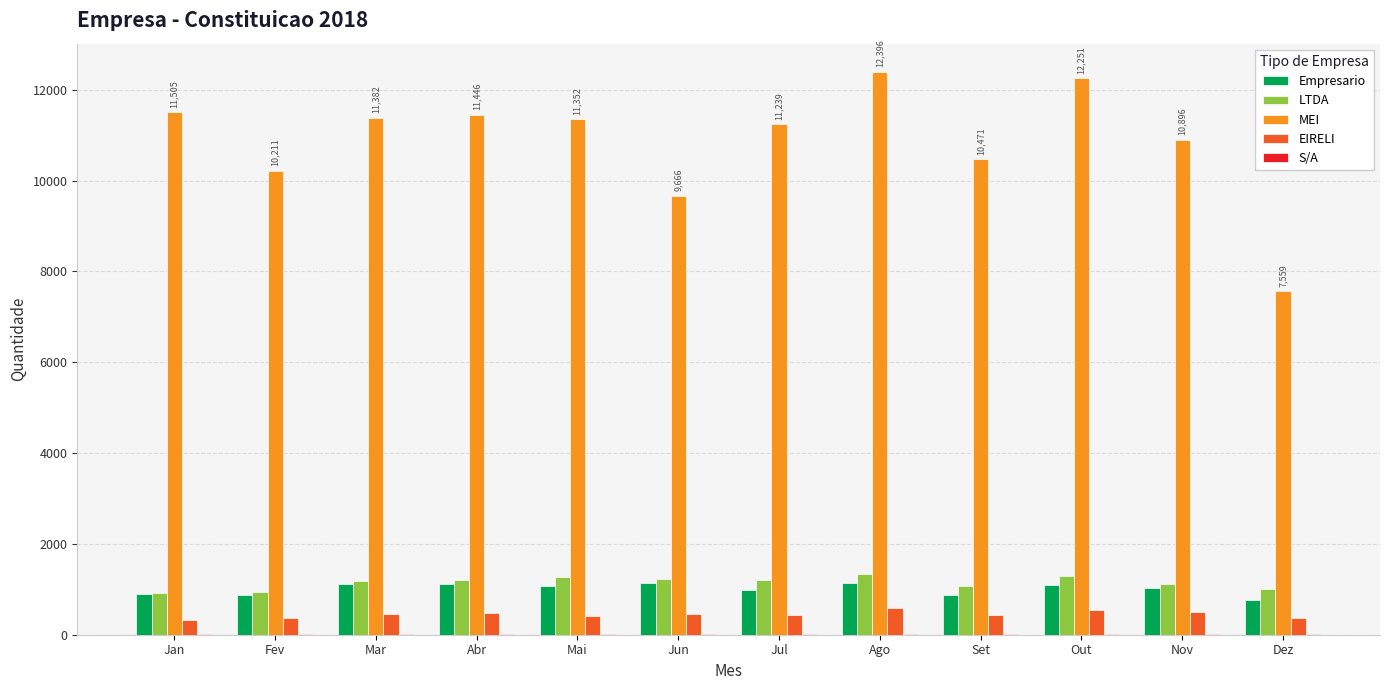

Are the bars horizontal?

No